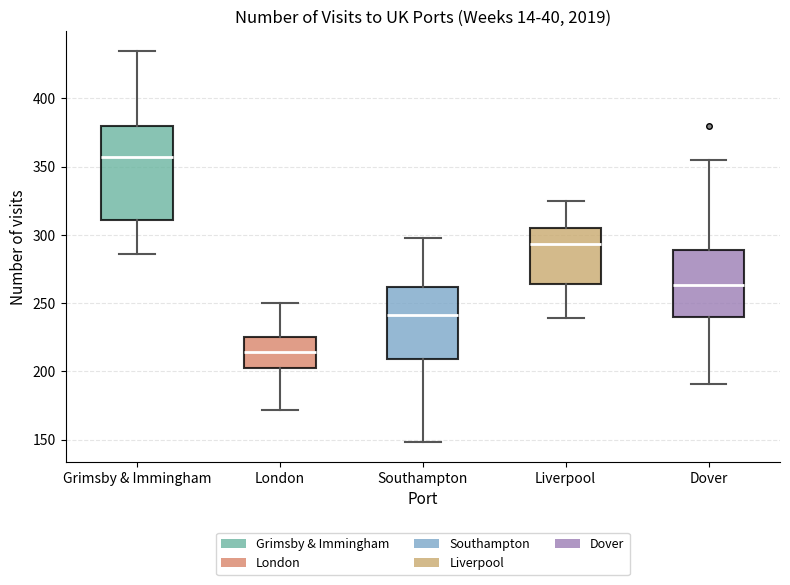

Which box has the highest median line?

Grimsby & Immingham